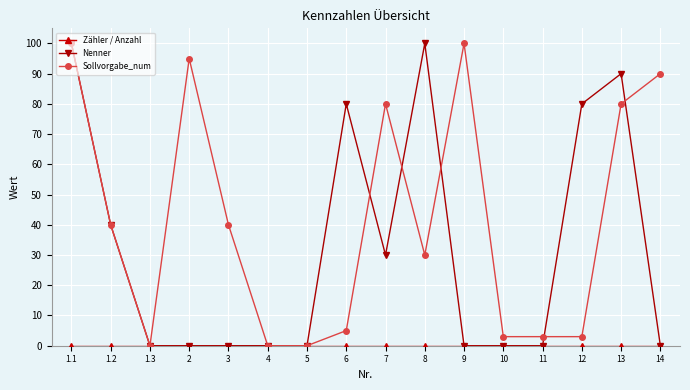

Does the chart have visible grid lines?

Yes